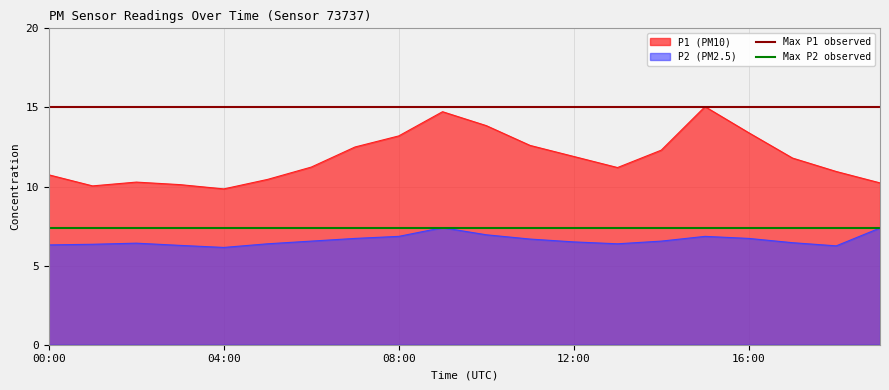

True or false: Max P2 observed has a value of 7.4 at 00:00.

True